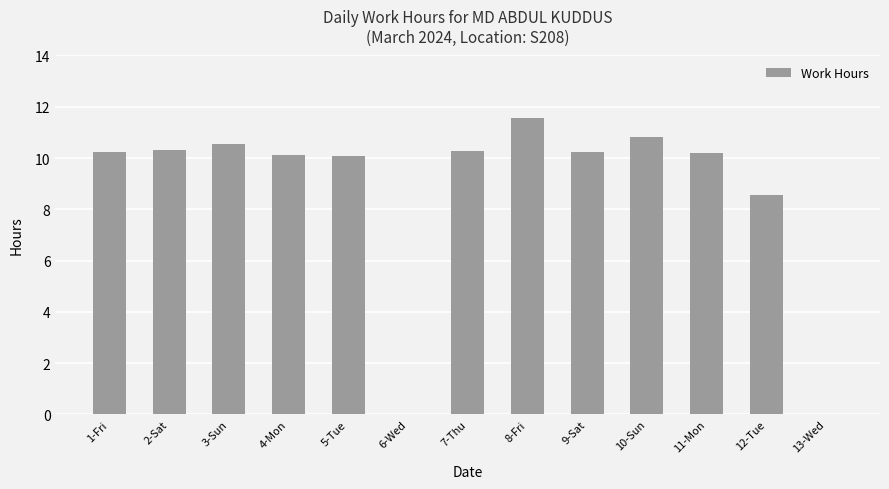

What is the sum of the values at 3-Sun and 10-Sun?

21.4